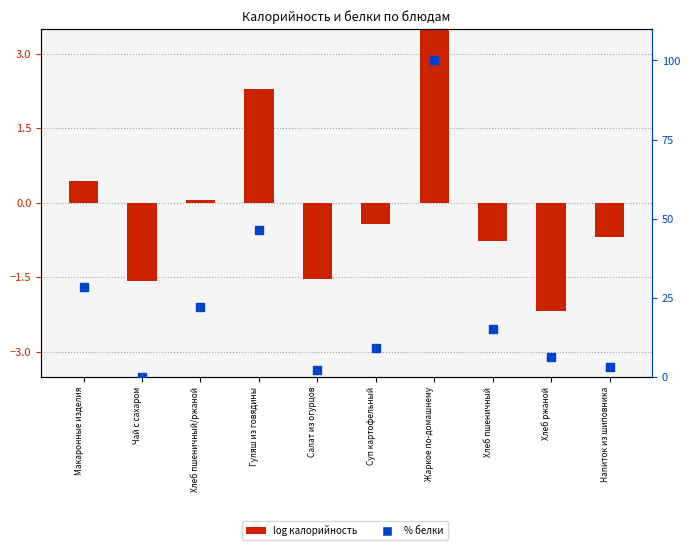

What are all the series names shown in the legend?

log калорийность, % белки